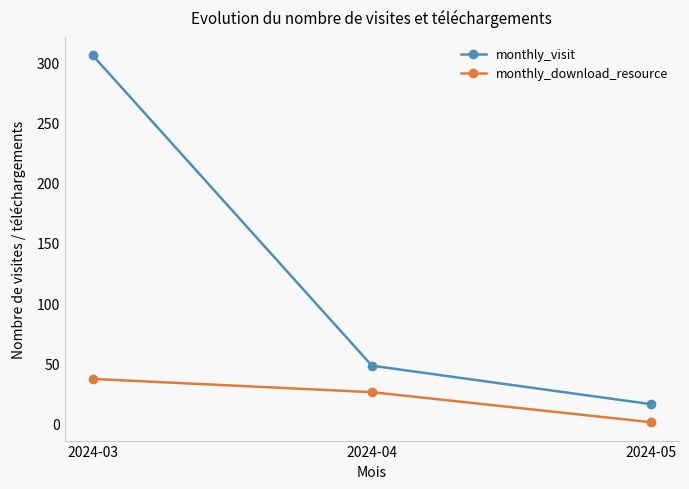

What is the average value of the monthly_visit series?

123